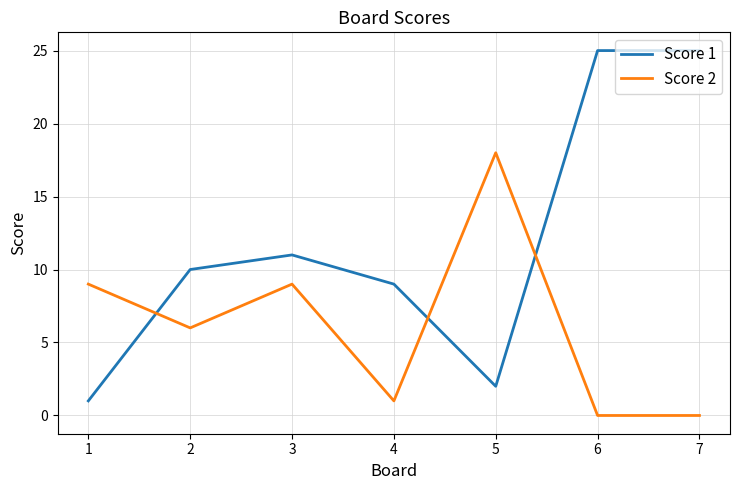

The Score 1 series shows 0 at 1. True or false?

False